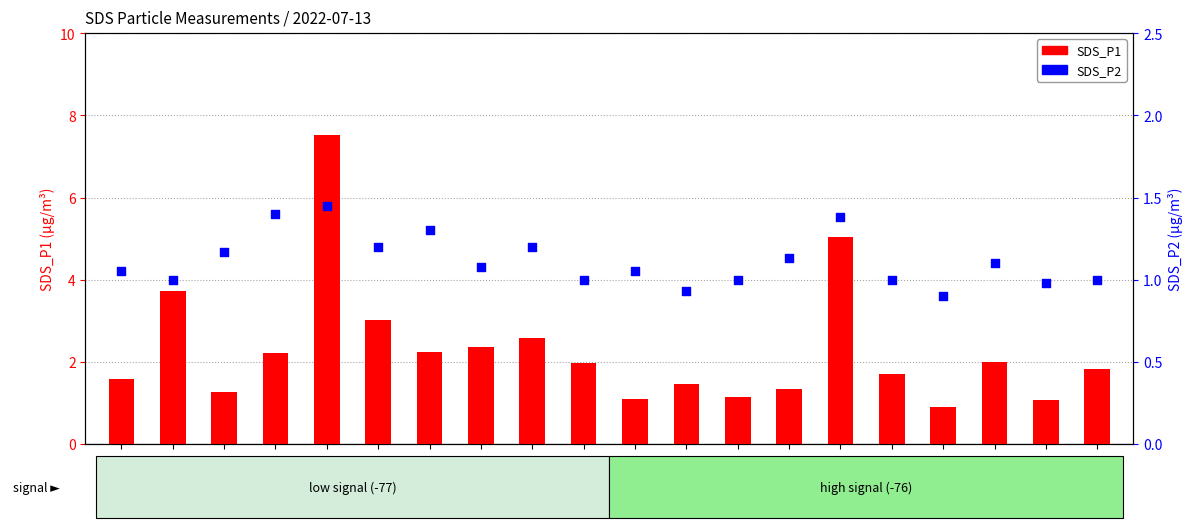

At which category is the sum across all series the highest?

00:09